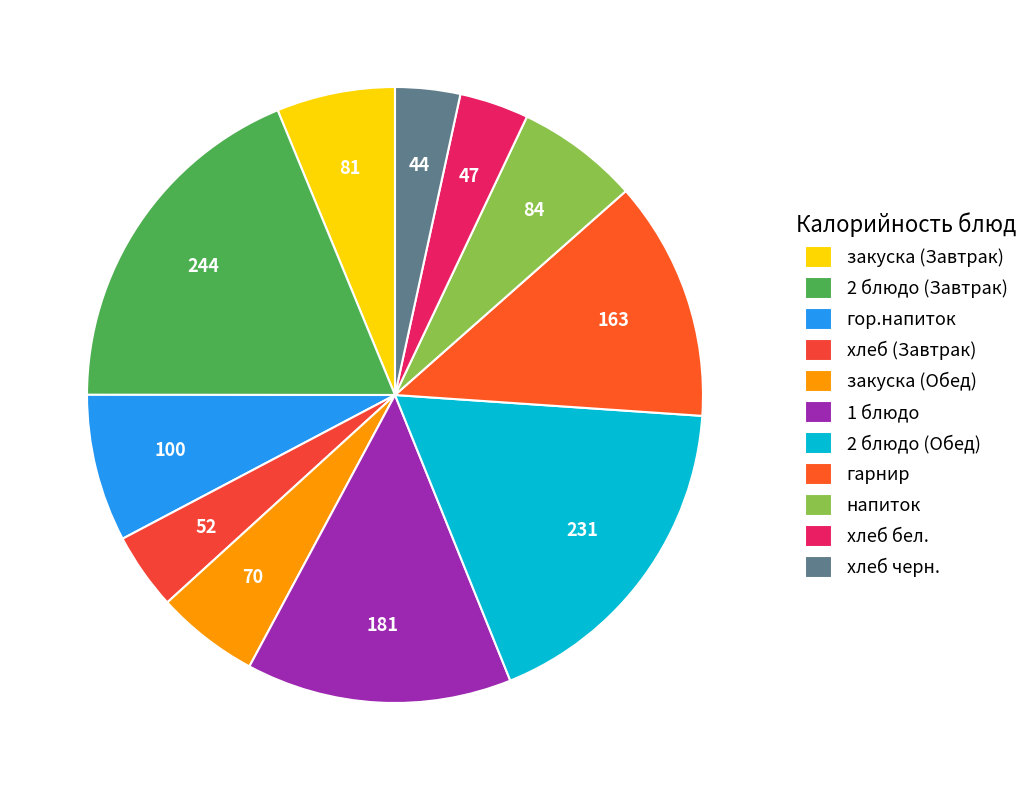

What is the largest slice in the pie chart?

2 блюдо (Завтрак)